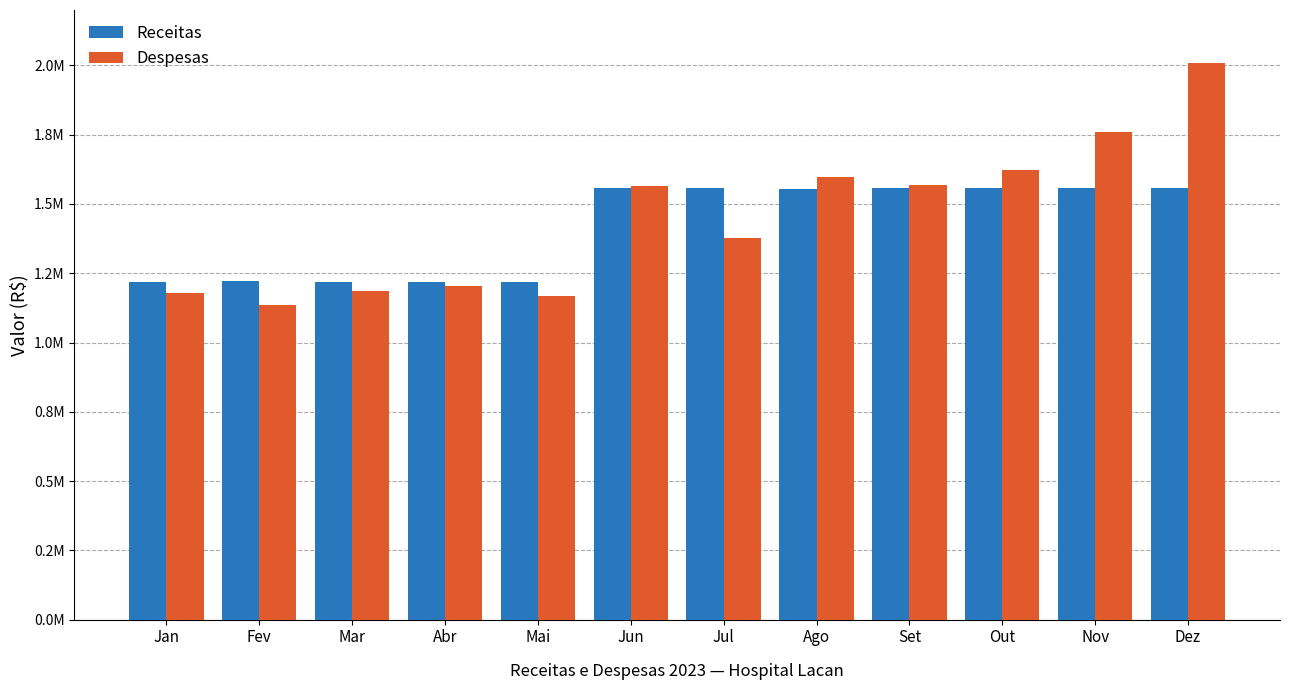

What are all the series names shown in the legend?

Receitas, Despesas